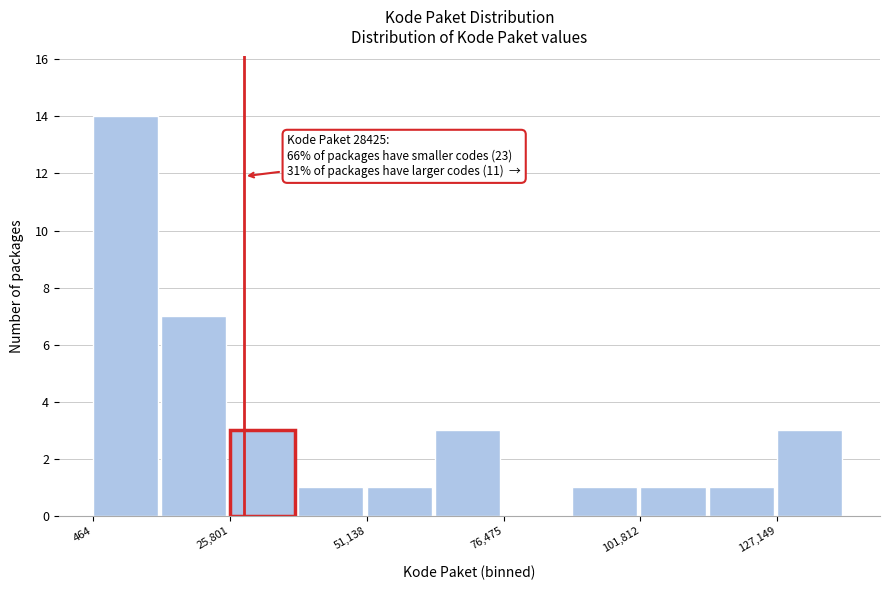

Read against the x-axis, roughly where is the centre of the tallest bar?

5000